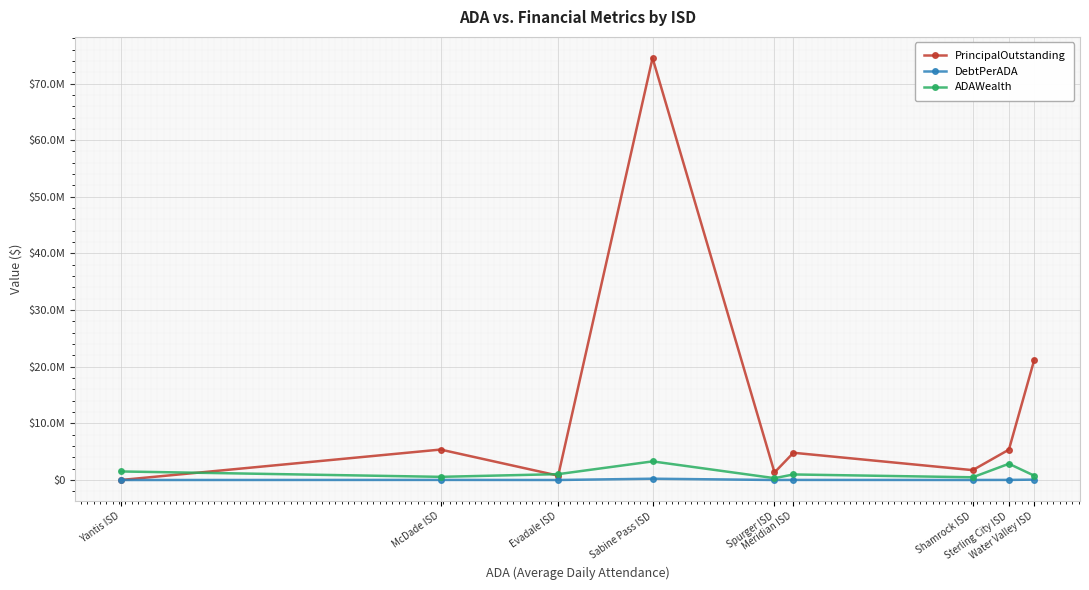

Rank the series at Sabine Pass ISD from lowest to highest value.

DebtPerADA, ADAWealth, PrincipalOutstanding